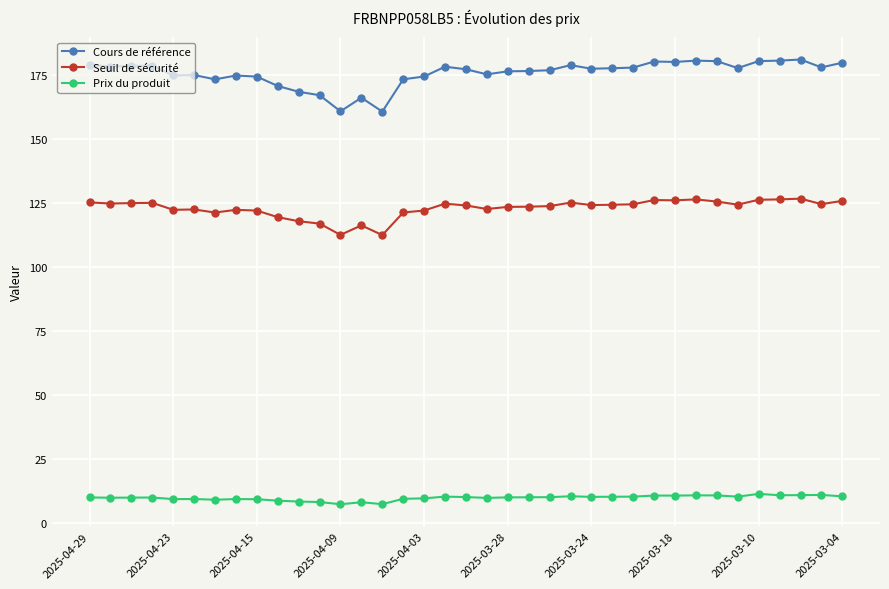

What is the maximum value for Cours de référence?

180.9